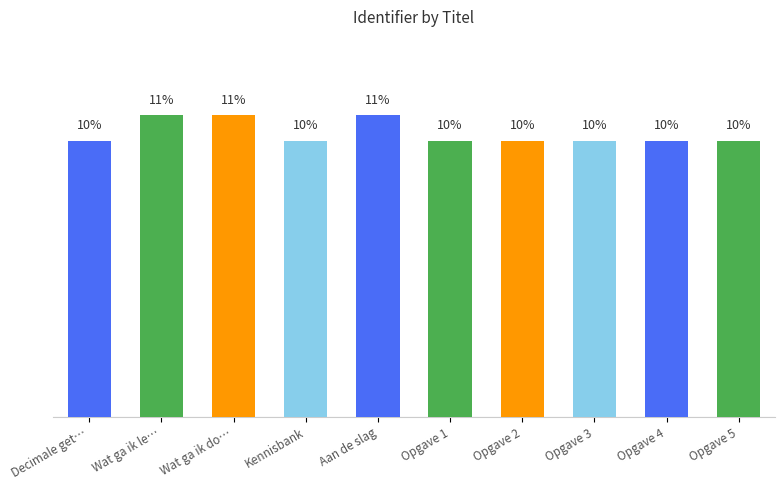

Which category has the highest value across all series?

Aan de slag